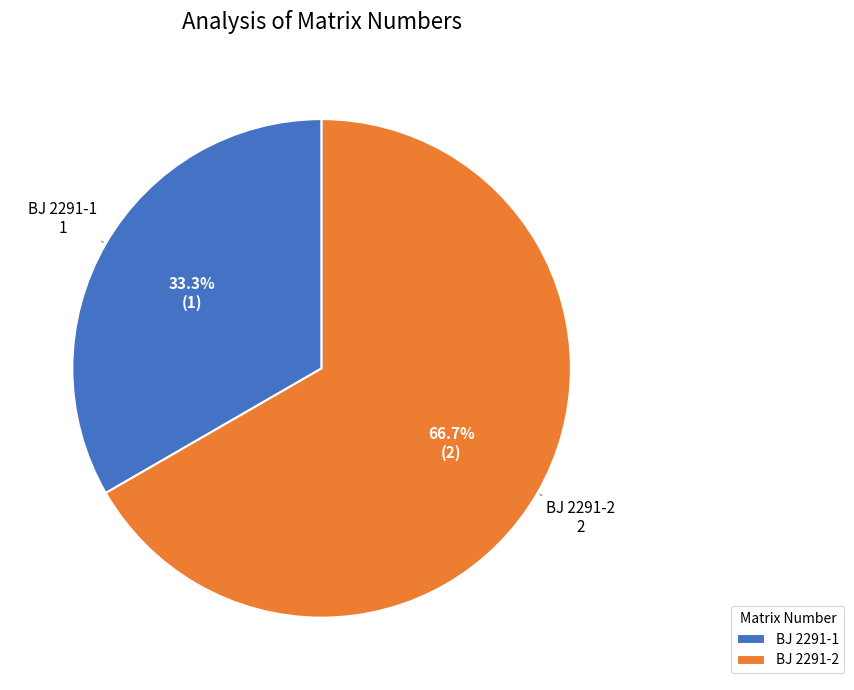

Approximately how many times larger is the value at BJ 2291-2 compared to BJ 2291-1?

2.0